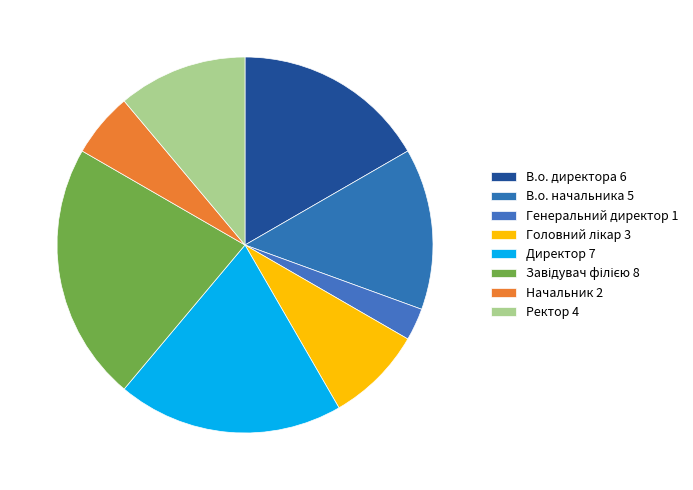

Combined, what portion of the pie is Начальник and Генеральний директор?

8.3%